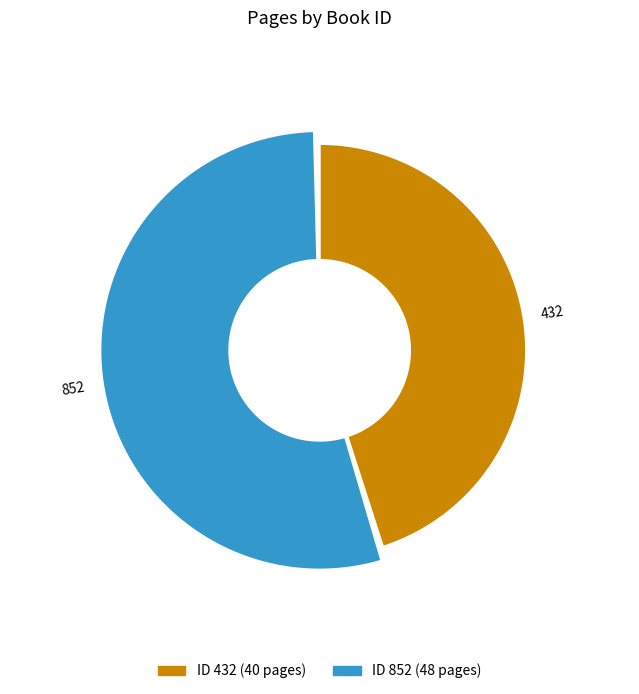

How many slices are in this pie chart?

2